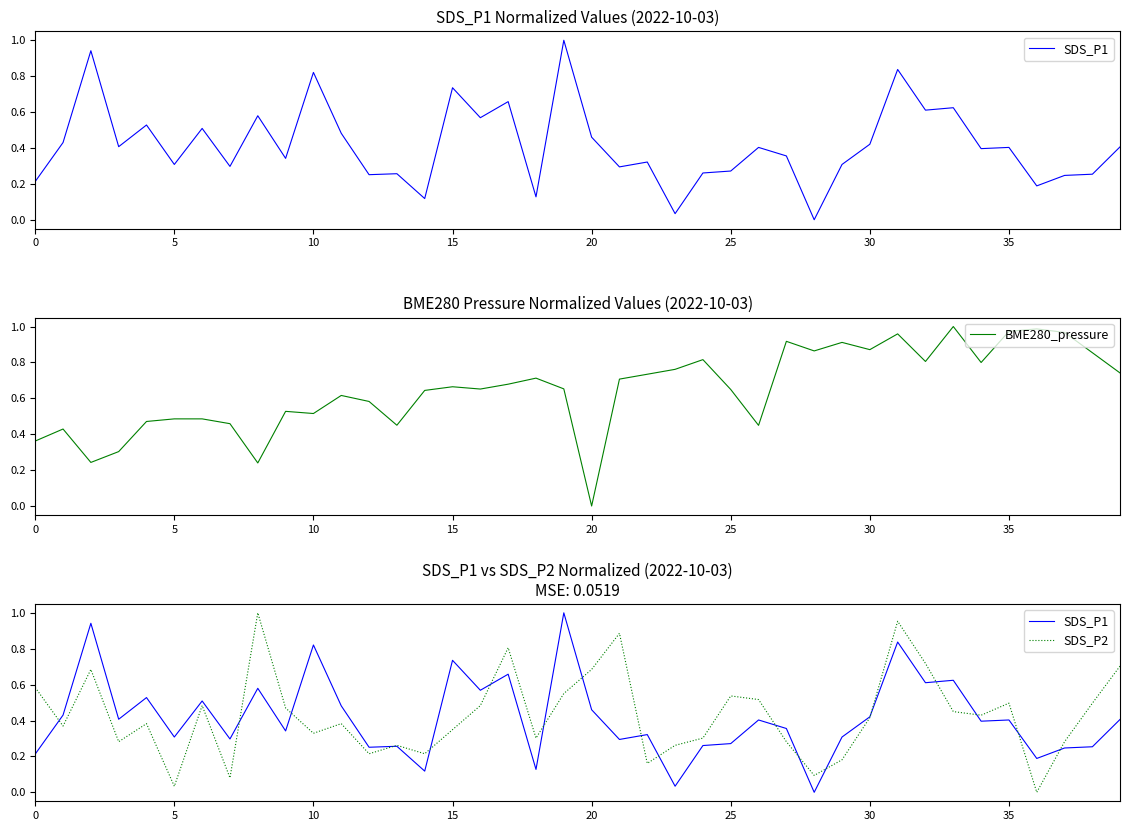

Rank the series by their maximum value, from highest to lowest.

SDS_P1, BME280_pressure, SDS_P2